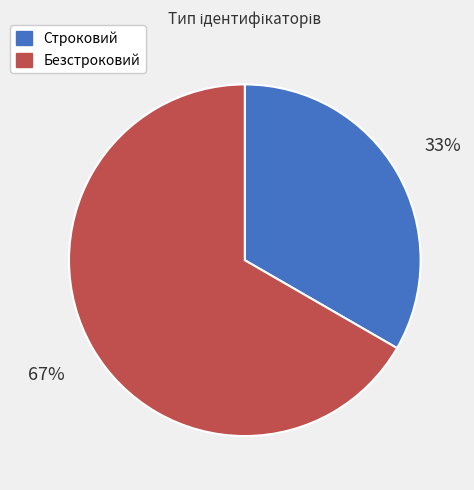

Which slice represents more than half of the pie?

Безстроковий